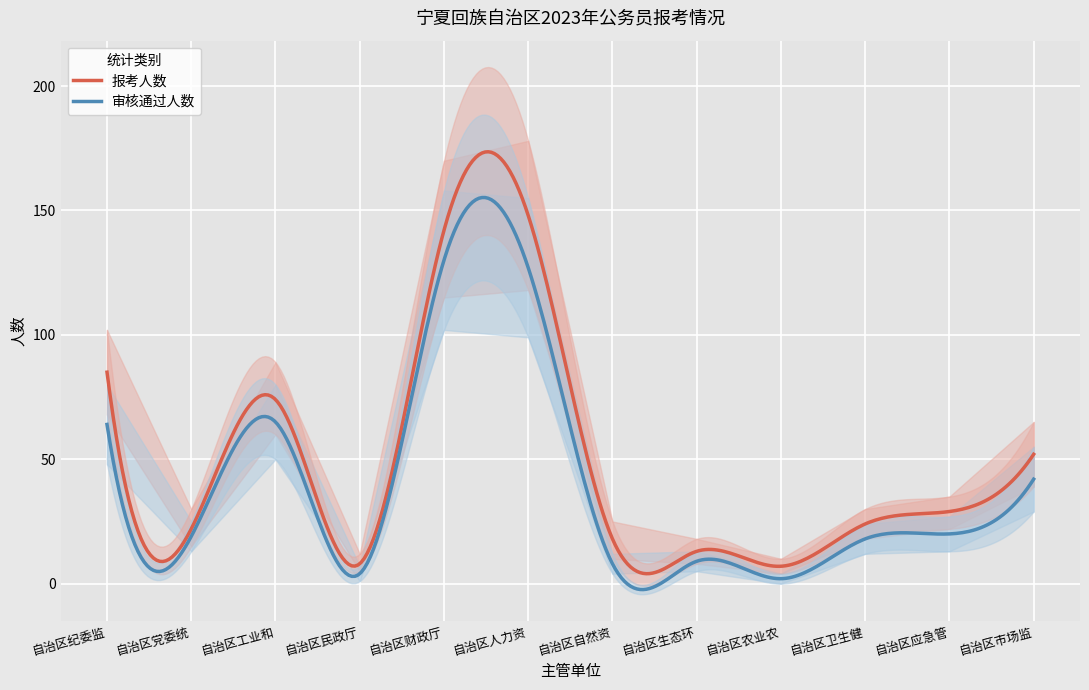

Which series has the widest spread of values?

报考人数_upper